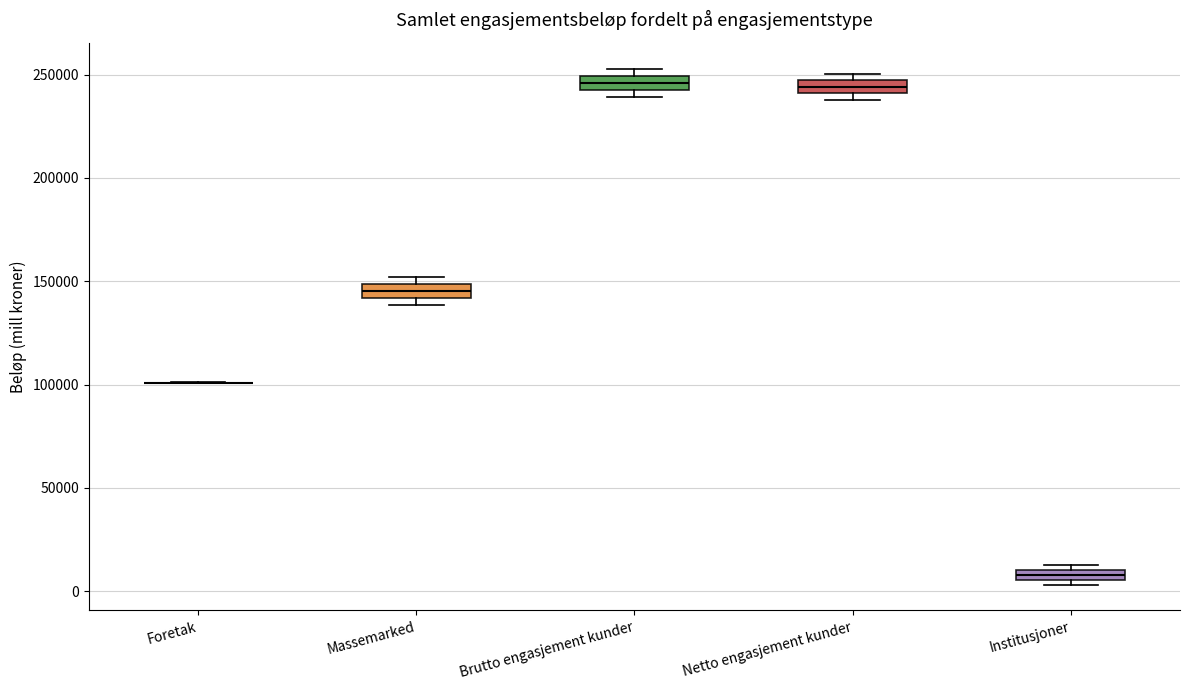

Where is the upper edge of the box for Netto engasjement kunder on the y-axis? The values are not printed on the chart, so give them approximately, as read against the axis.

245000